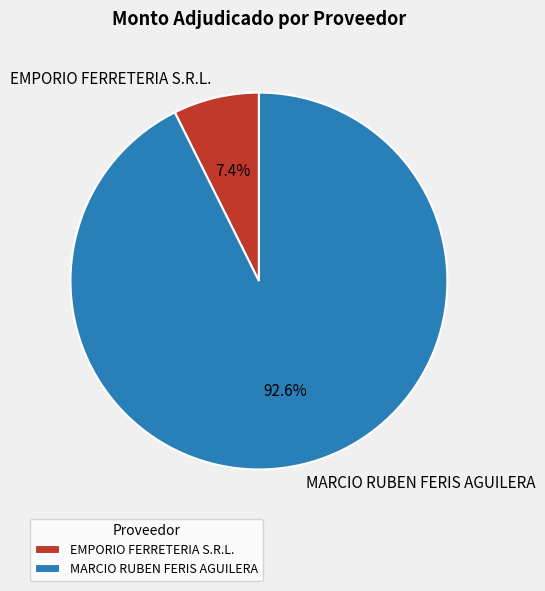

Rank the categories by value from lowest to highest.

EMPORIO FERRETERIA S.R.L., MARCIO RUBEN FERIS AGUILERA